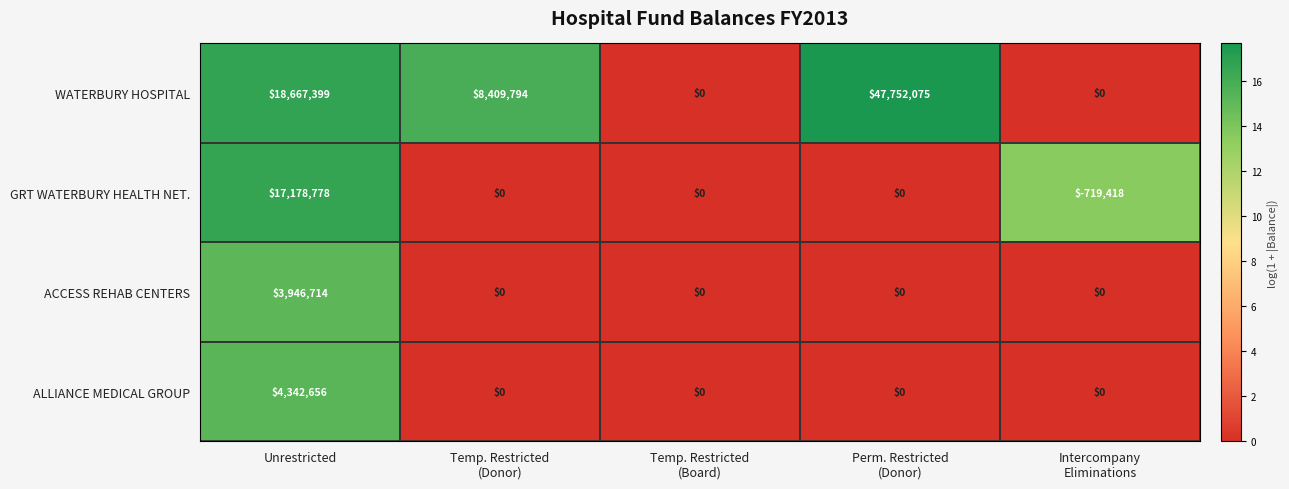

True or false: WATERBURY HOSPITAL has a value of 28607707 at Unrestricted.

False